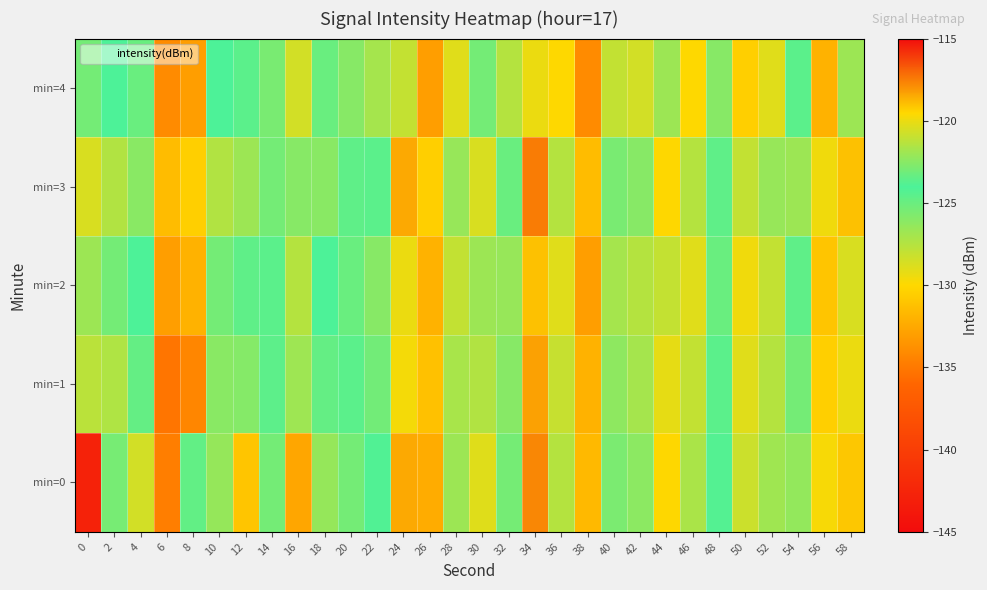

At which category is the sum across all series the highest?

34